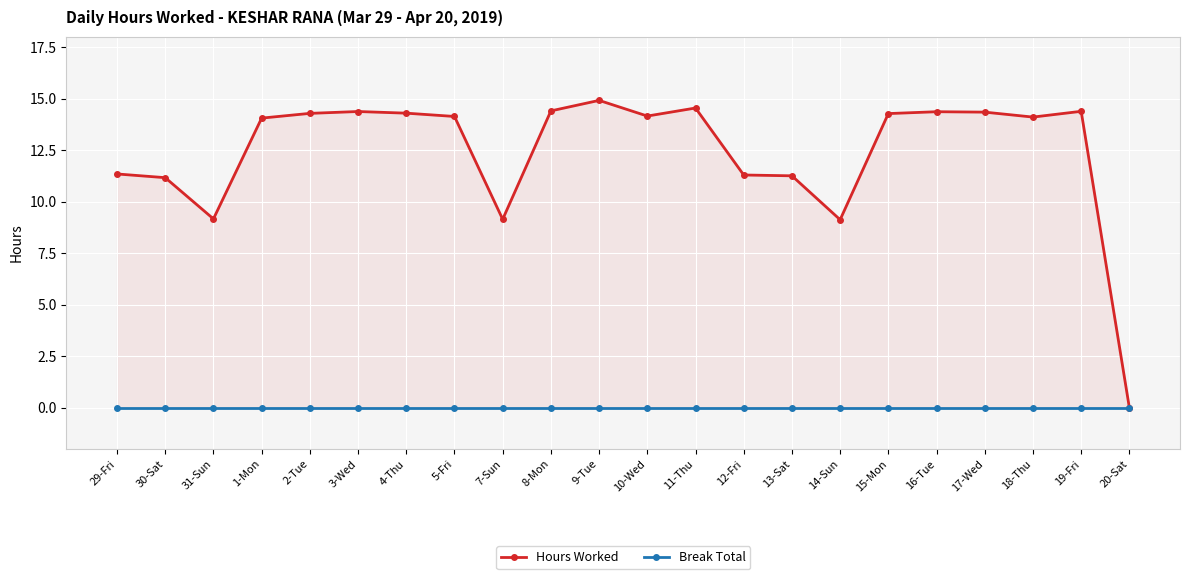

True or false: Hours Worked and Break Total cross at least once.

False